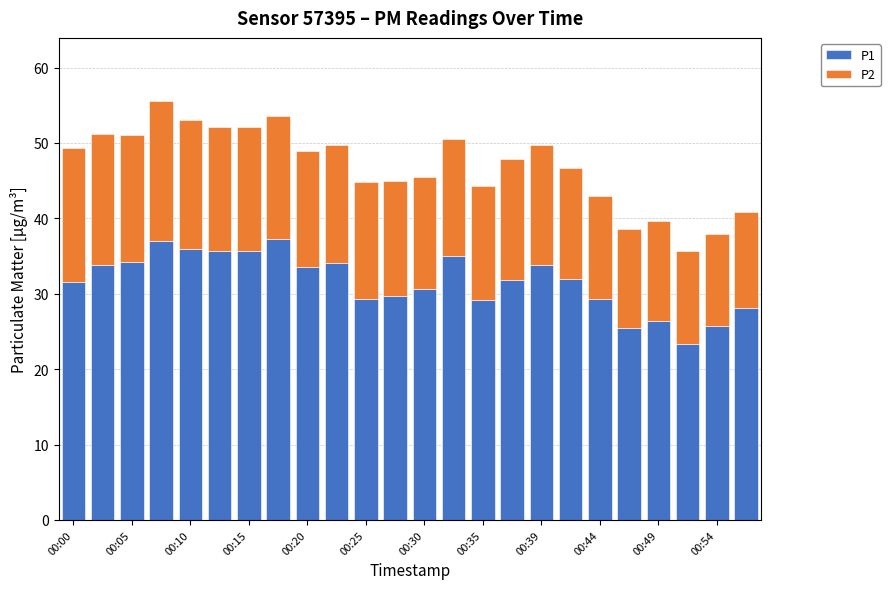

What is the difference between the second highest and minimum values in the P1 series?

13.6